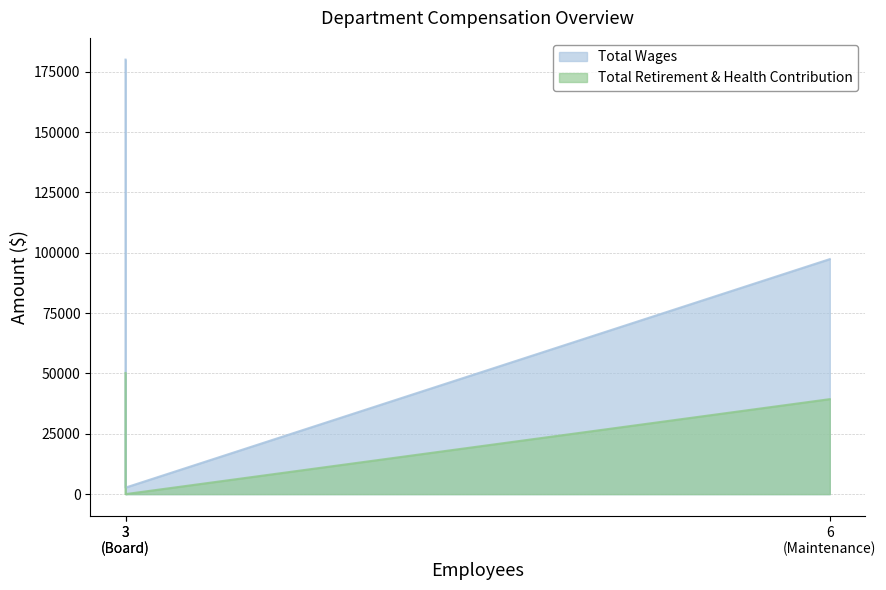

How many lines are shown in the chart?

2